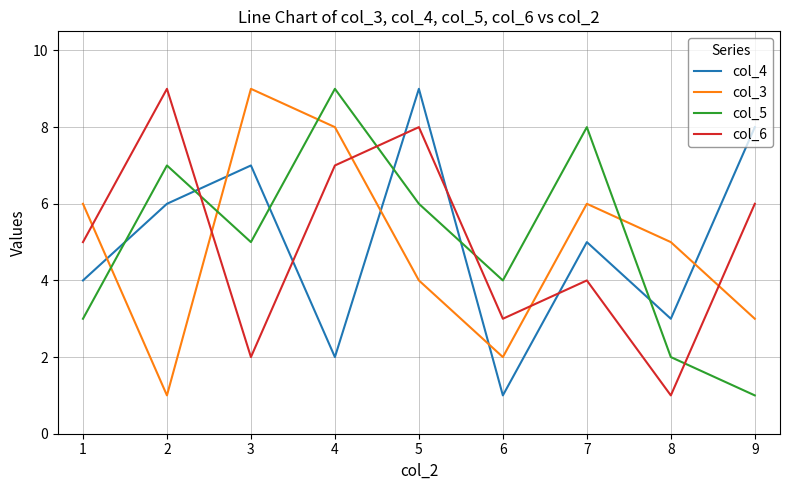

Is this an area chart (filled region under the line)?

No